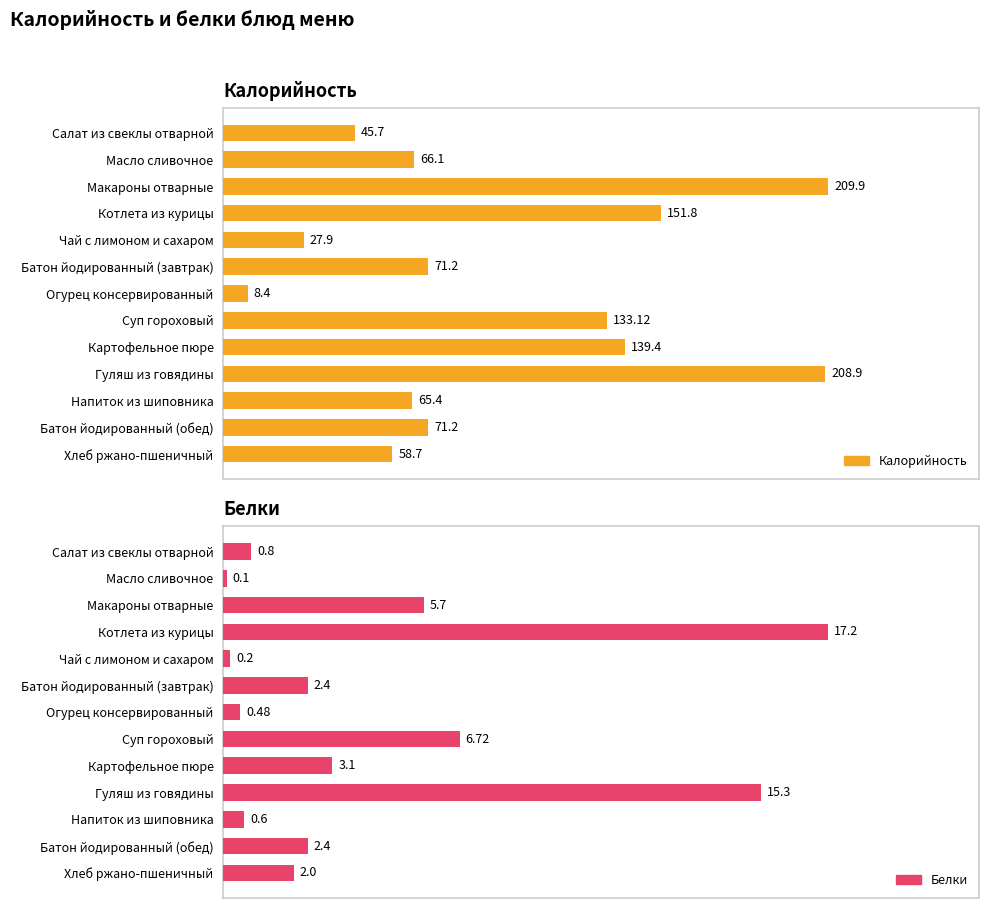

Which series has the largest total across all categories?

Калорийность